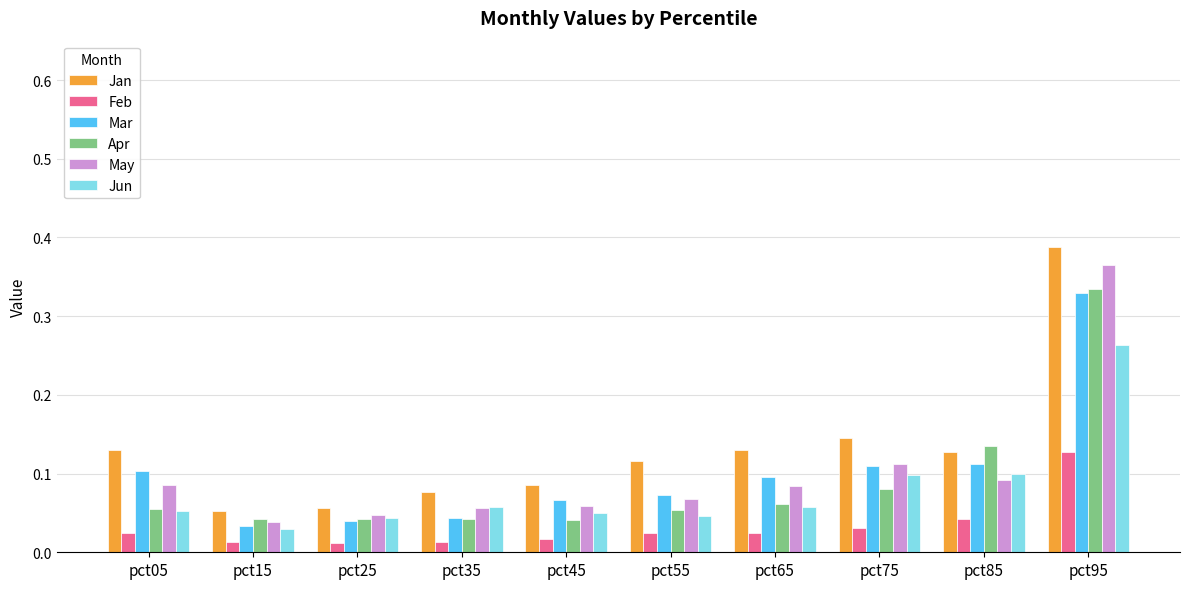

How many bars are there in total?

60